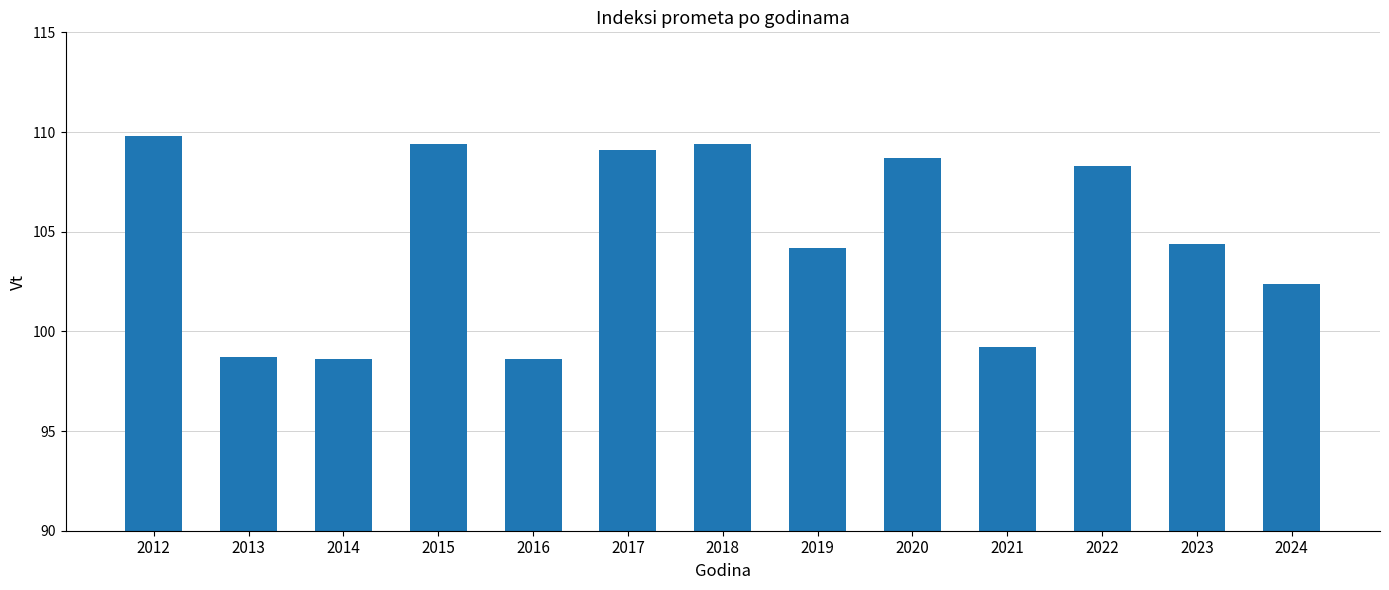

Reading left to right, what are all the values shown in this chart?

2012=109.8	2013=98.7	2014=98.6	2015=109.4	2016=98.6	2017=109.1	2018=109.4	2019=104.2	2020=108.7	2021=99.2	2022=108.3	2023=104.4	2024=102.4